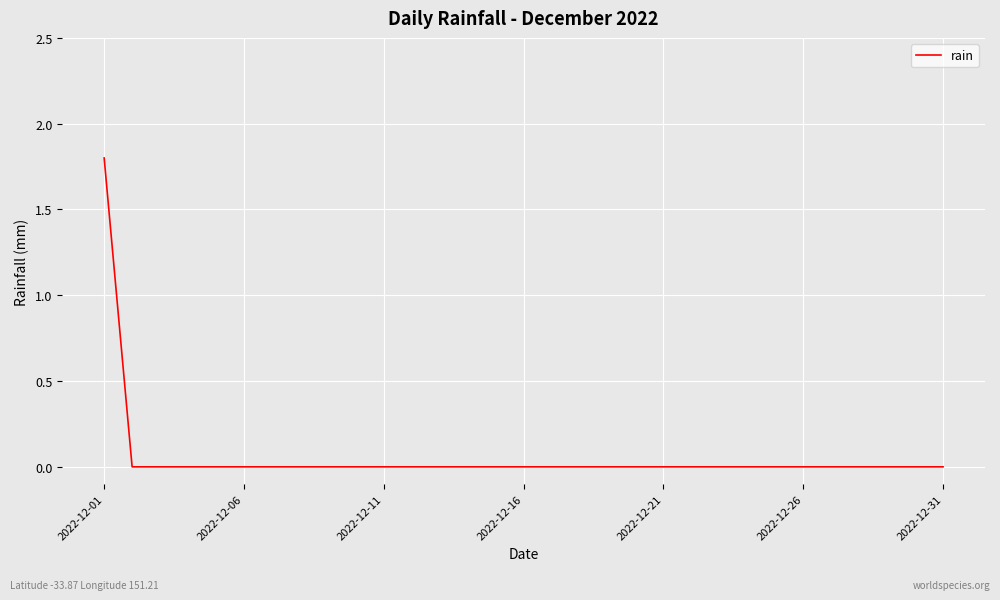

What is the difference between the maximum and minimum values?

1.8